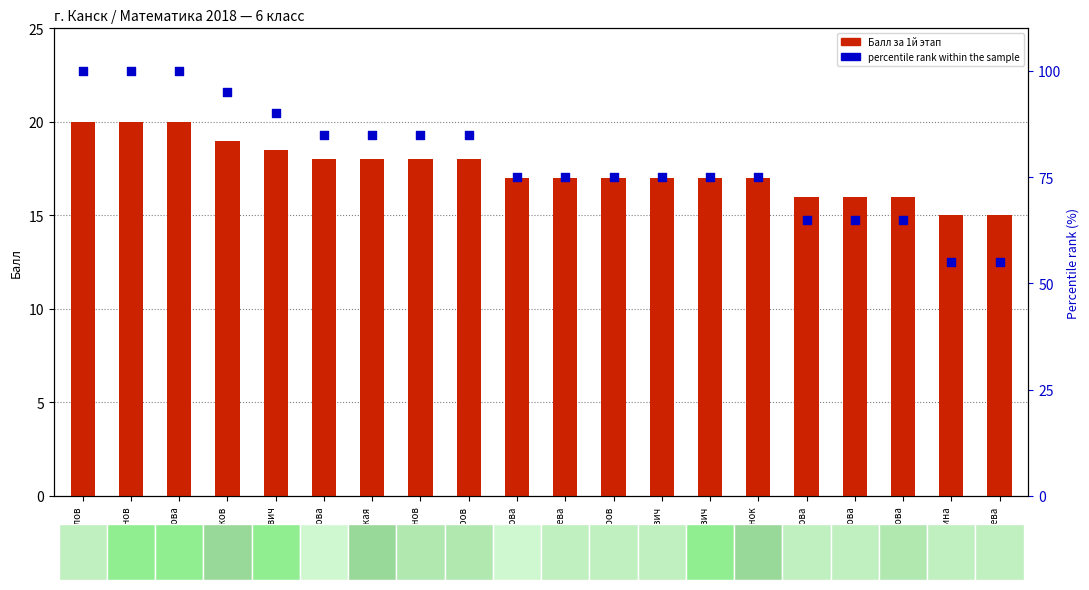

Which series has the widest spread of Y values?

percentile rank within the sample